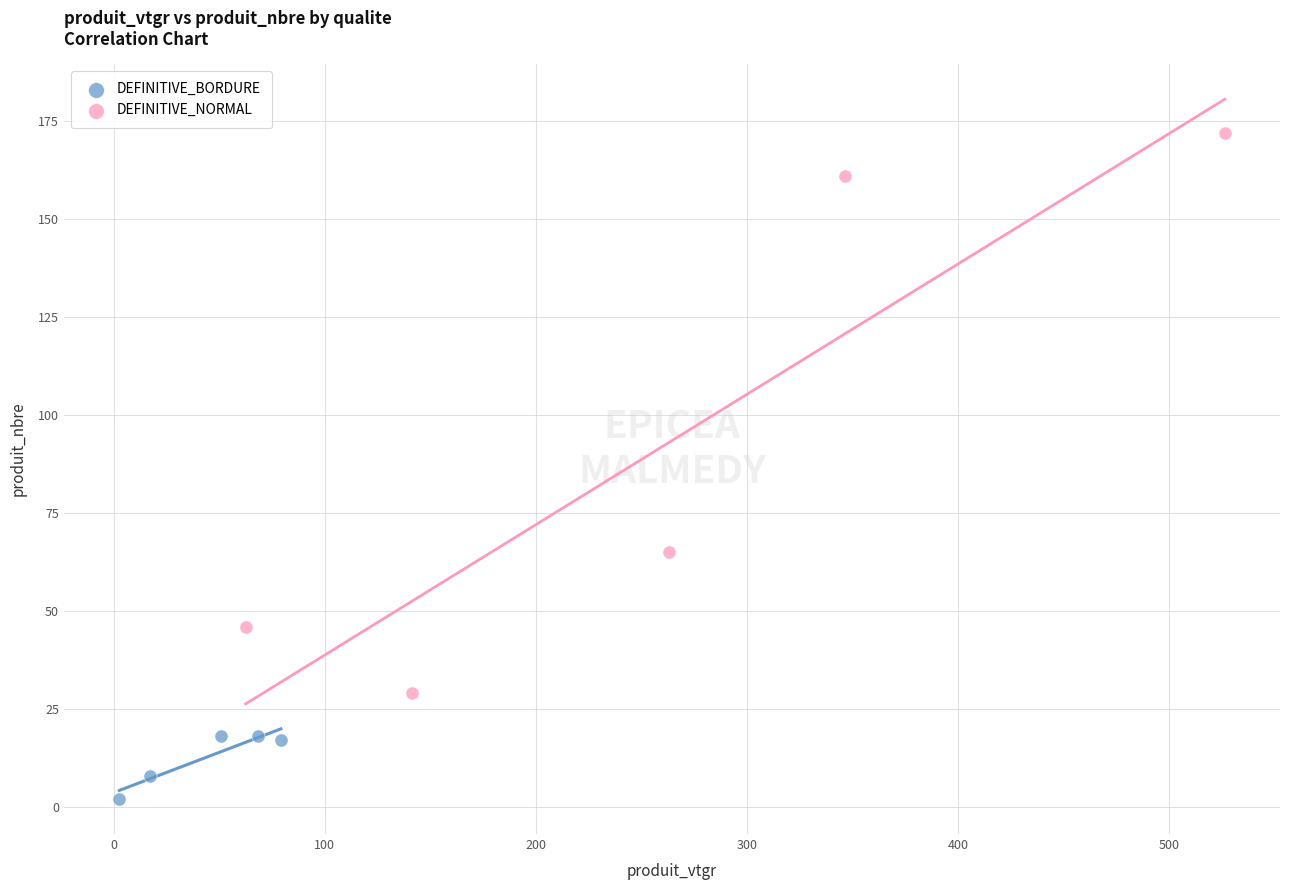

What are all the series names shown in the legend?

DEFINITIVE_BORDURE, DEFINITIVE_NORMAL